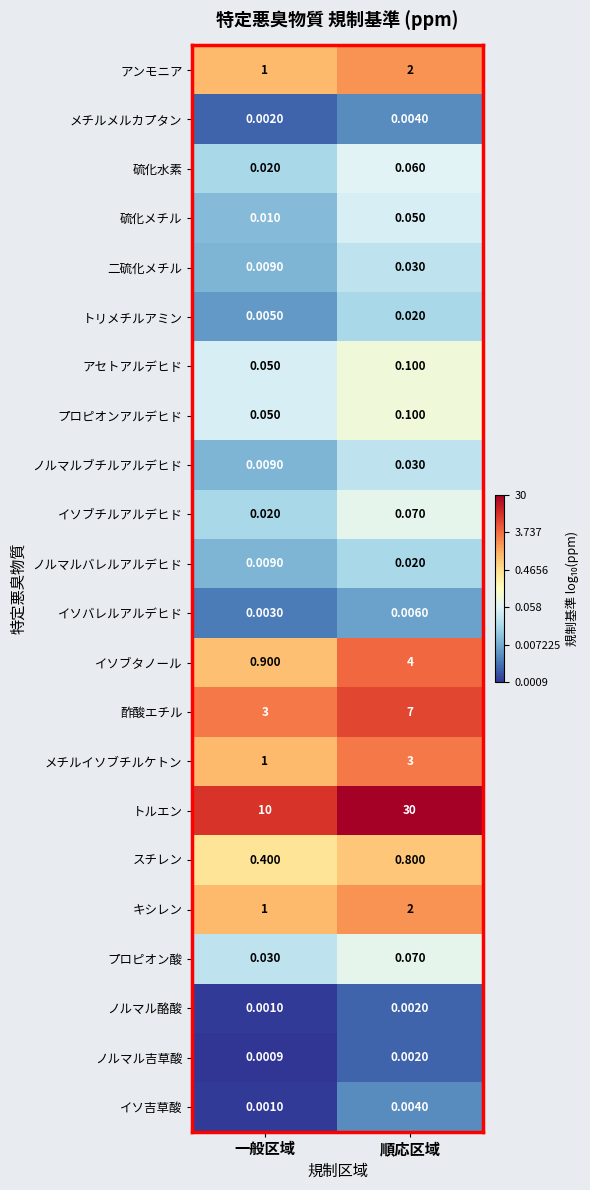

Where is メチルメルカプタン nearest to the value 0?

一般区域